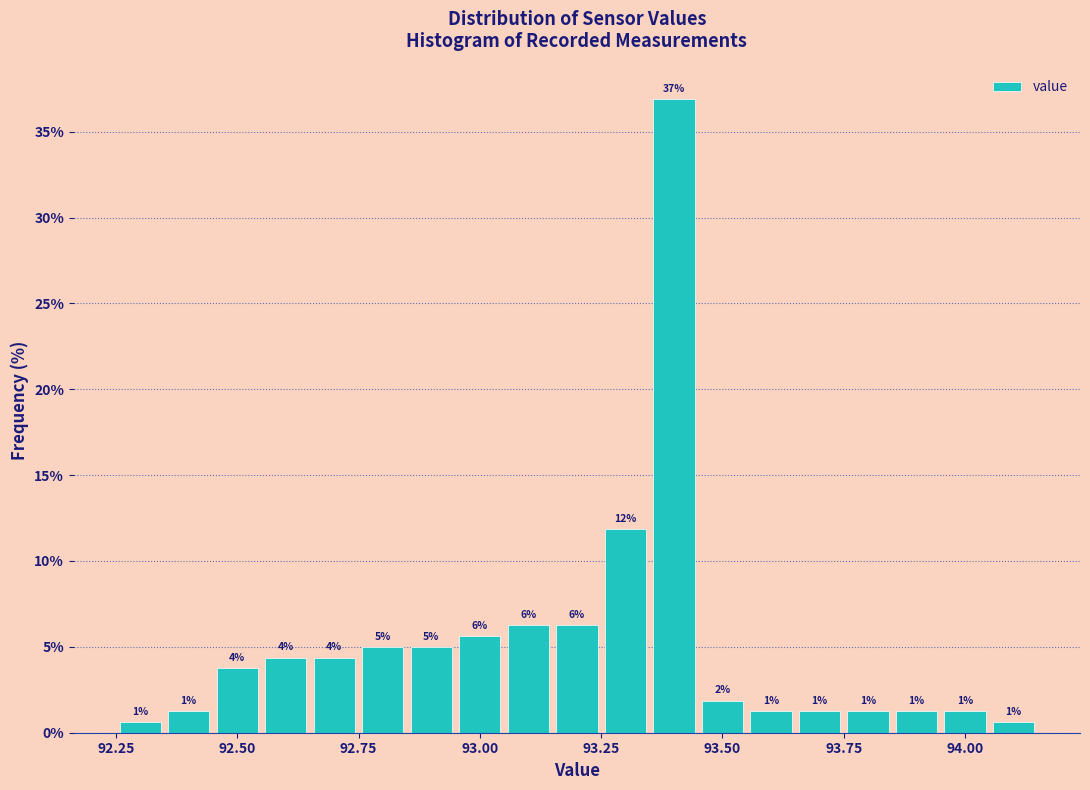

Read against the x-axis, roughly where is the centre of the tallest bar?

93.40